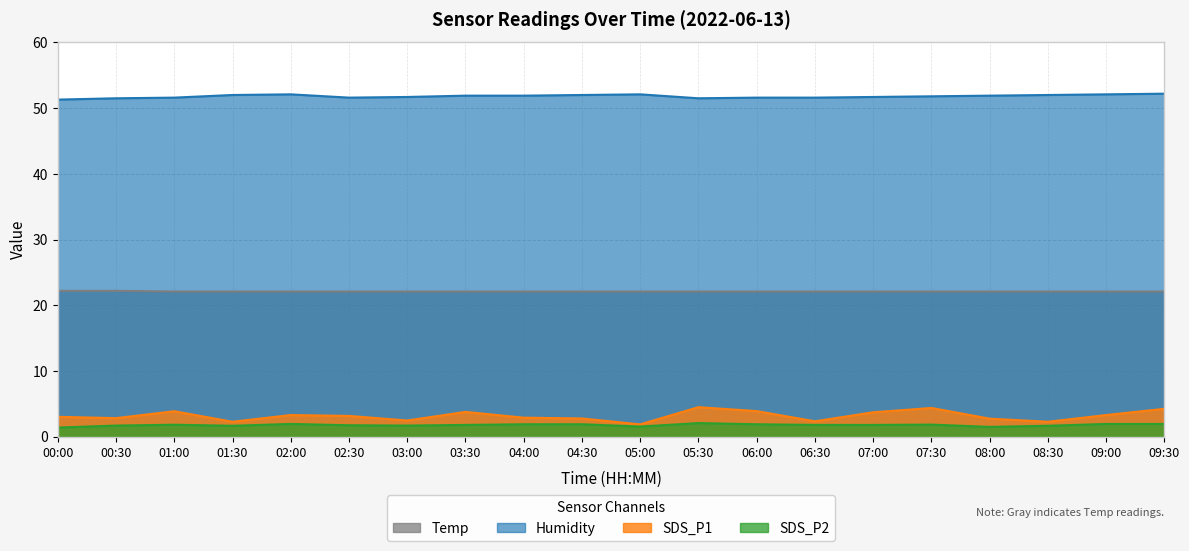

Rank the series by their maximum value, from lowest to highest.

SDS_P2, SDS_P1, Temp, Humidity